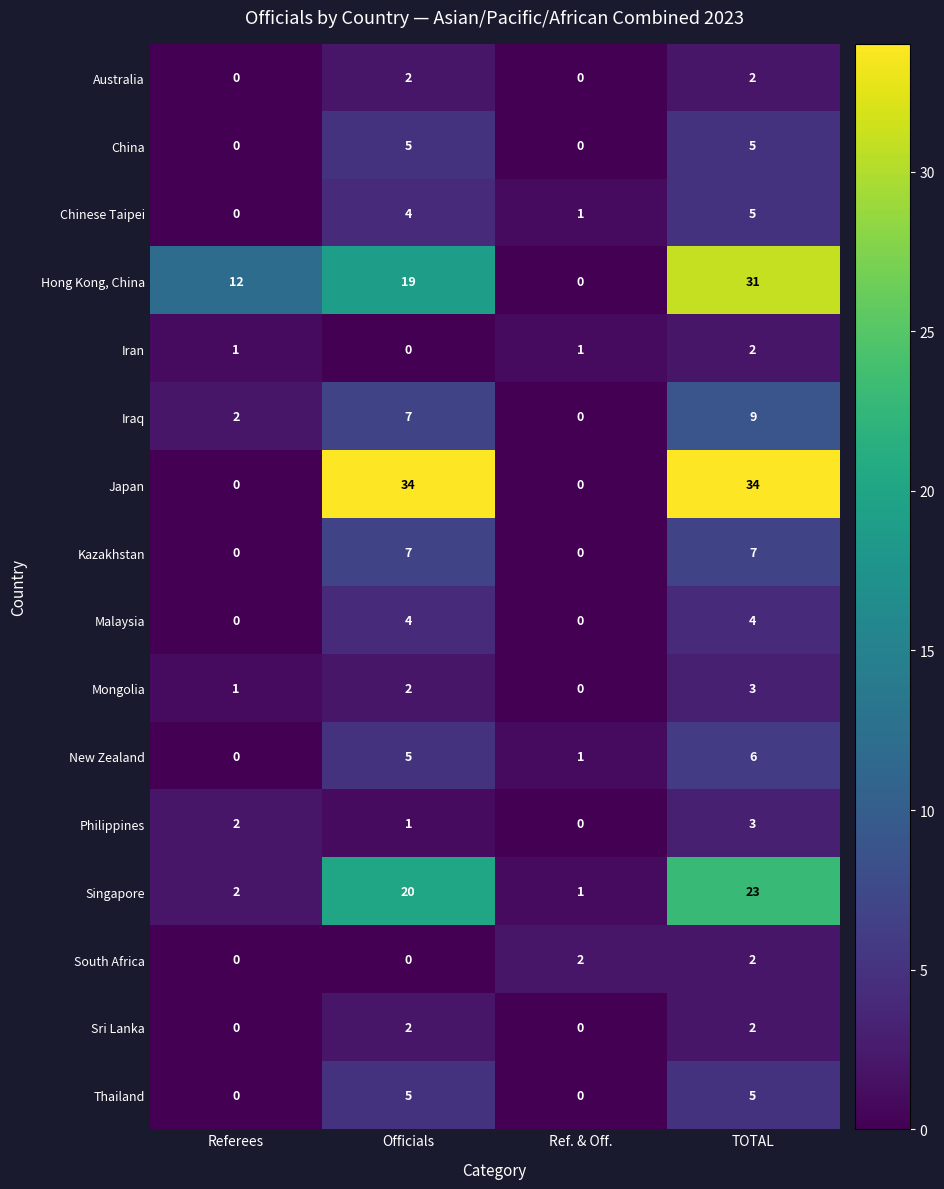

What is the total value across all series at TOTAL?

143